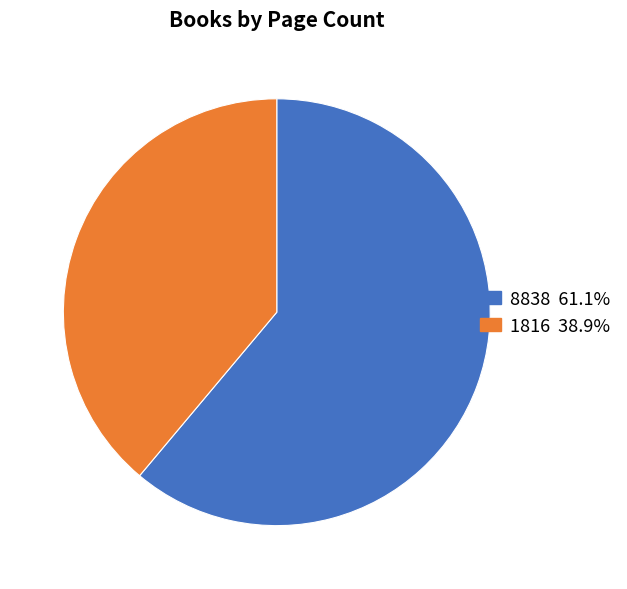

Which slice is the smallest?

1816